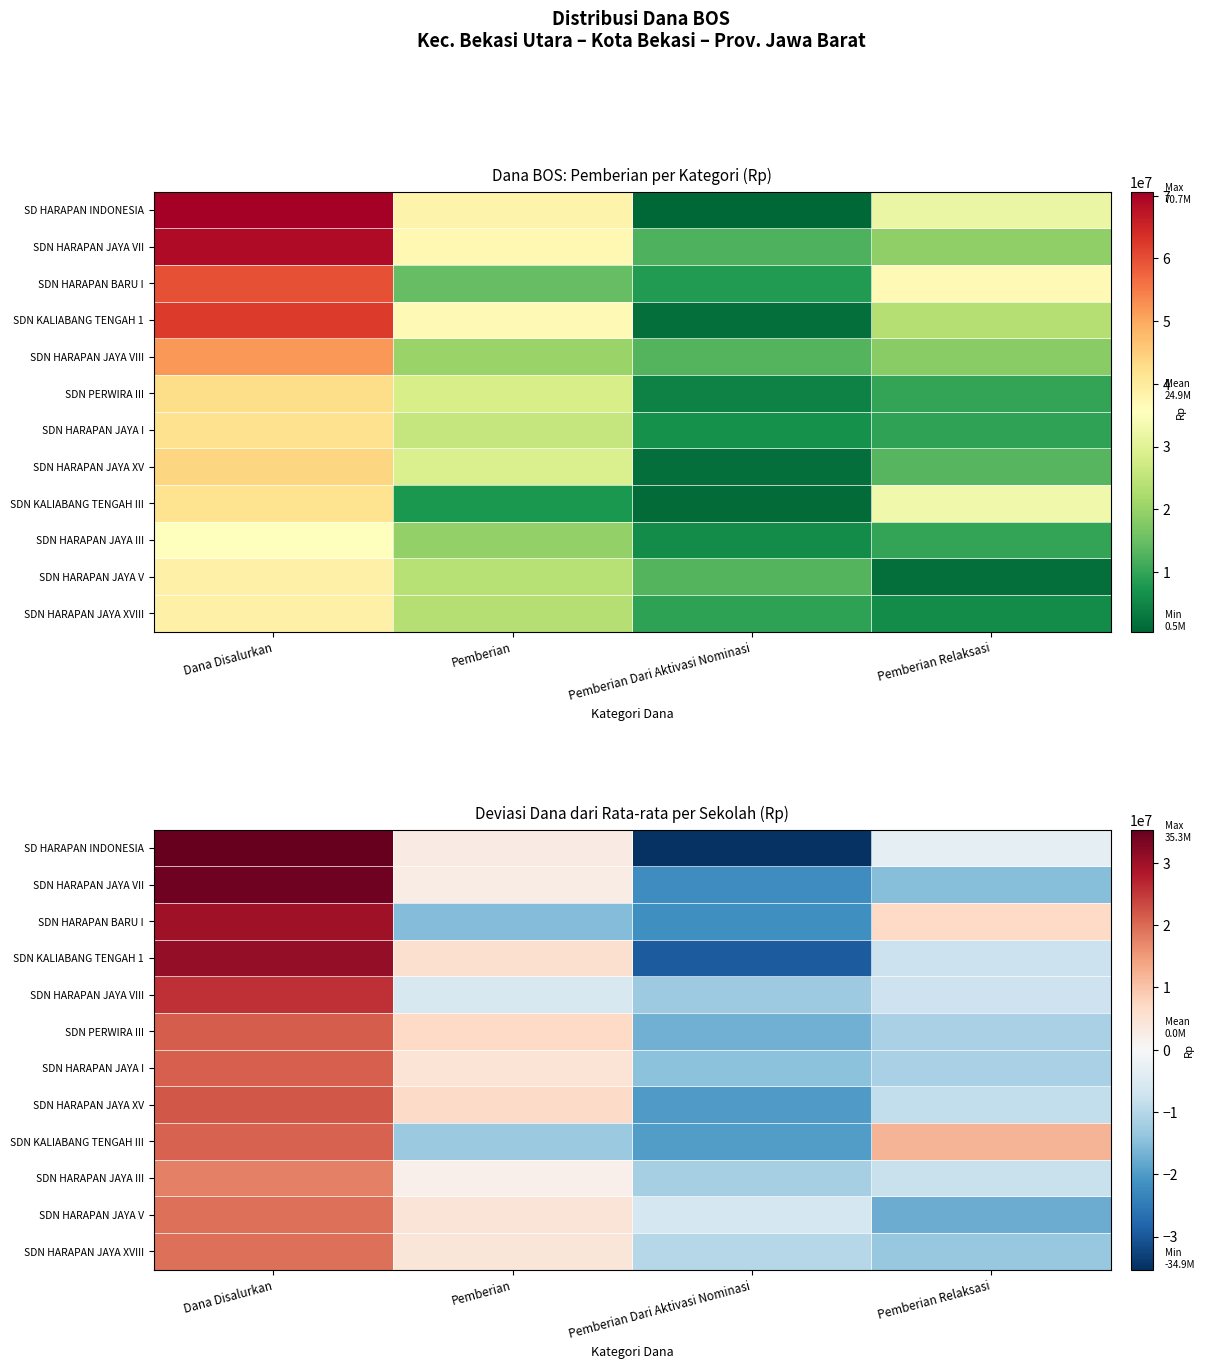

At which category is the sum across all series the highest?

Dana Disalurkan